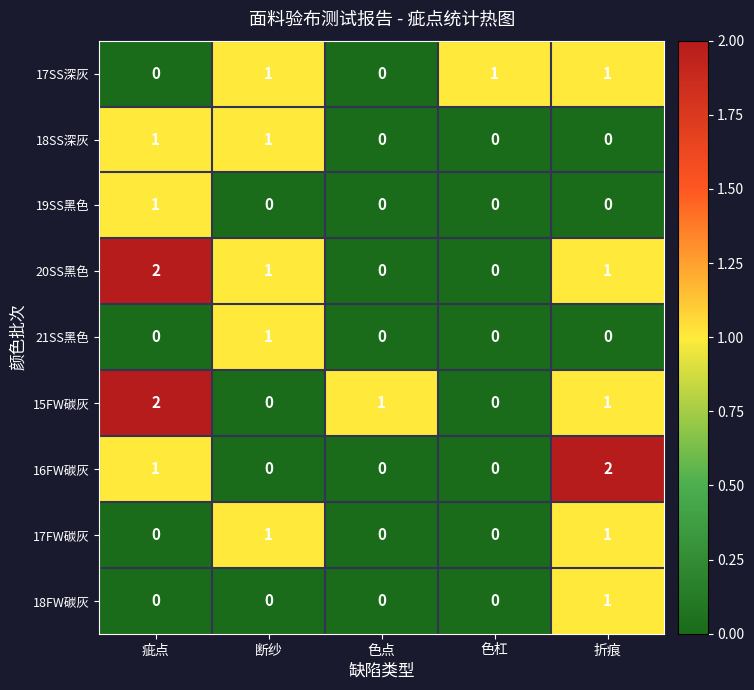

Between 断纱 and 折痕, which series saw the biggest shift?

16FW碳灰